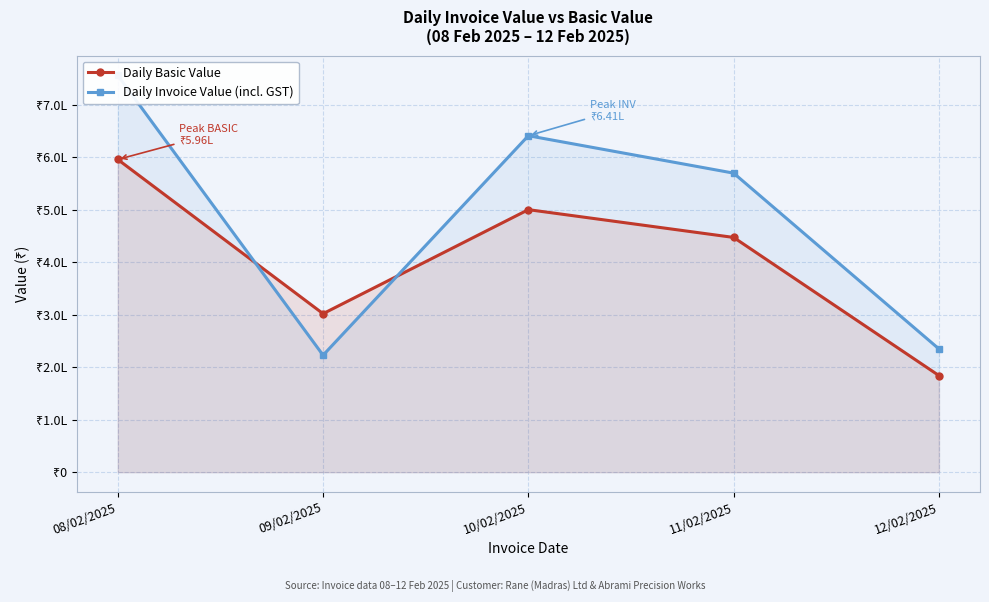

How many lines are shown in the chart?

2